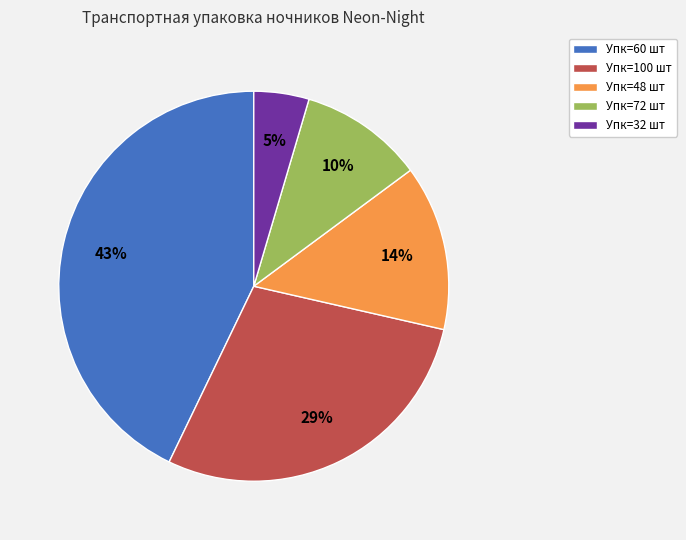

Which slice is the largest?

Упк=60 шт